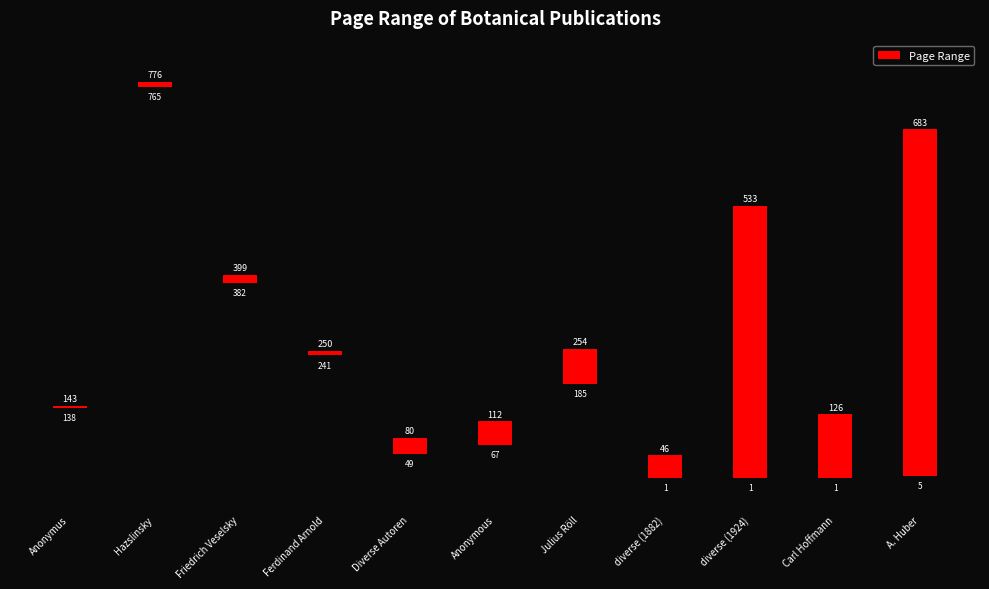

Rank the categories by Page End value from lowest to highest.

diverse (1882), Diverse Autoren, Anonymous, Carl Hoffmann, Anonymus, Ferdinand Arnold, Julius Röll, Friedrich Veselsky, diverse (1924), A. Huber, Hazslinsky